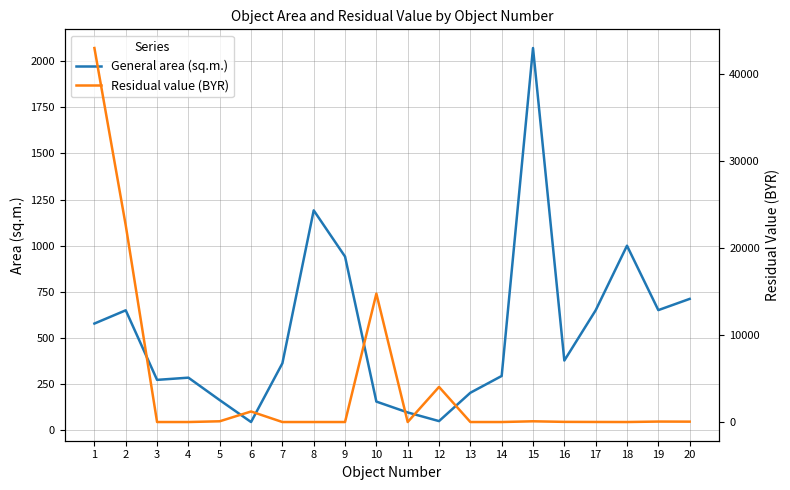

Rank the series by their maximum value, from highest to lowest.

Residual value (BYR), General area (sq.m.)